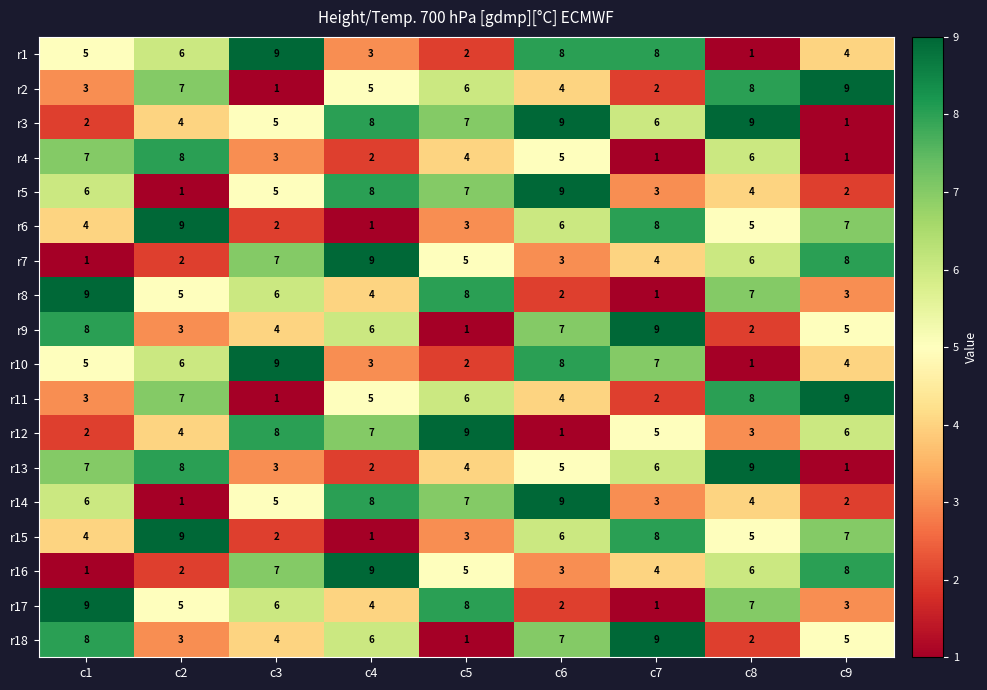

What is the spread (max minus min) of values at c8?

8